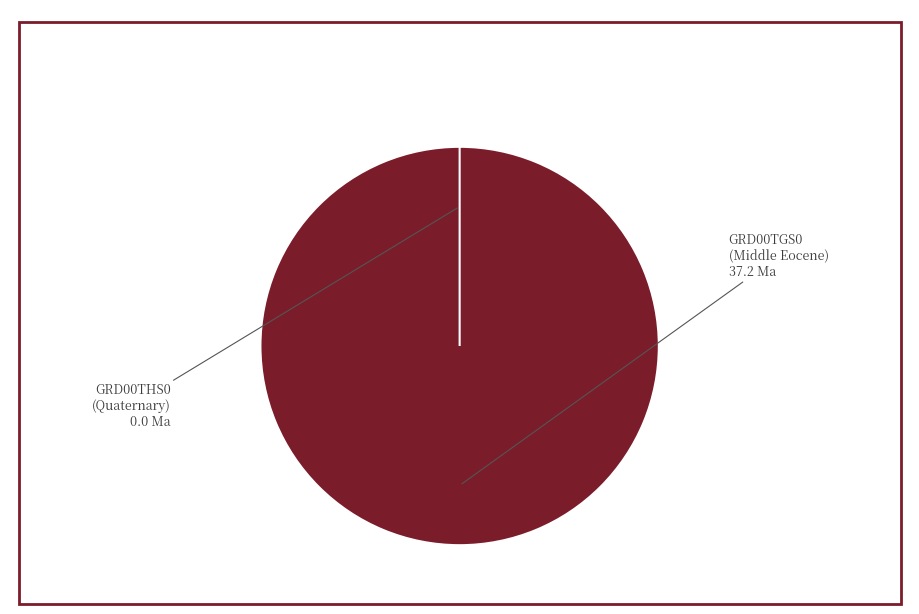

To the nearest percent, what is the combined percentage of GRD00THS0 and GRD00TGS0?

100%